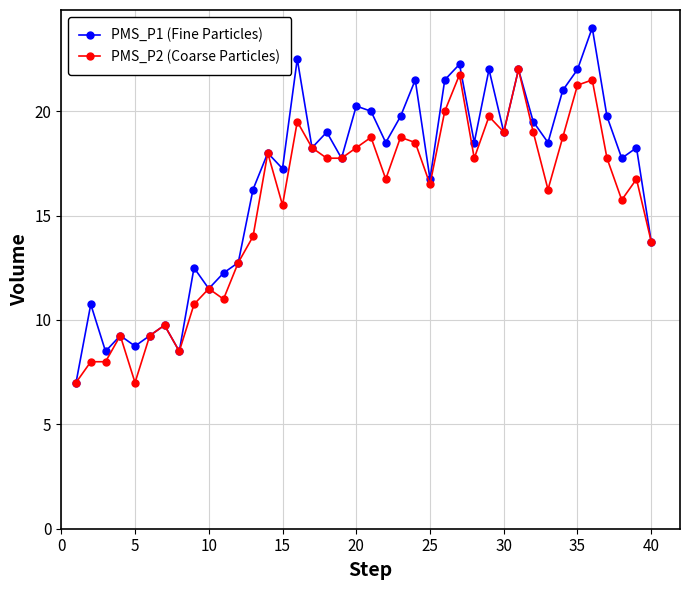

Which series has the largest total across all categories?

PMS_P1 (Fine Particles)